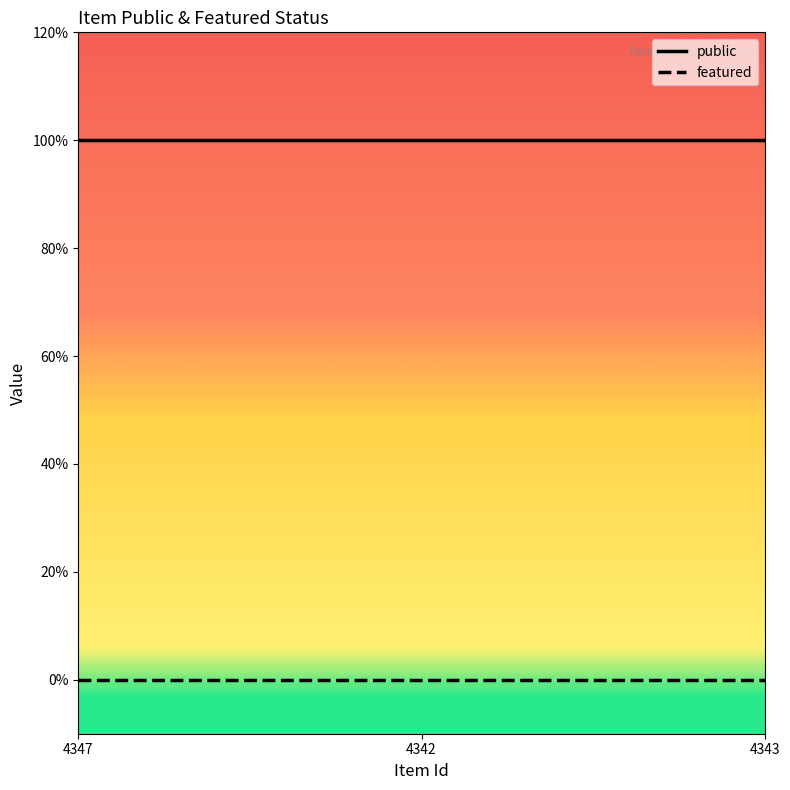

What is the difference between the highest and lowest values at 4343?

1